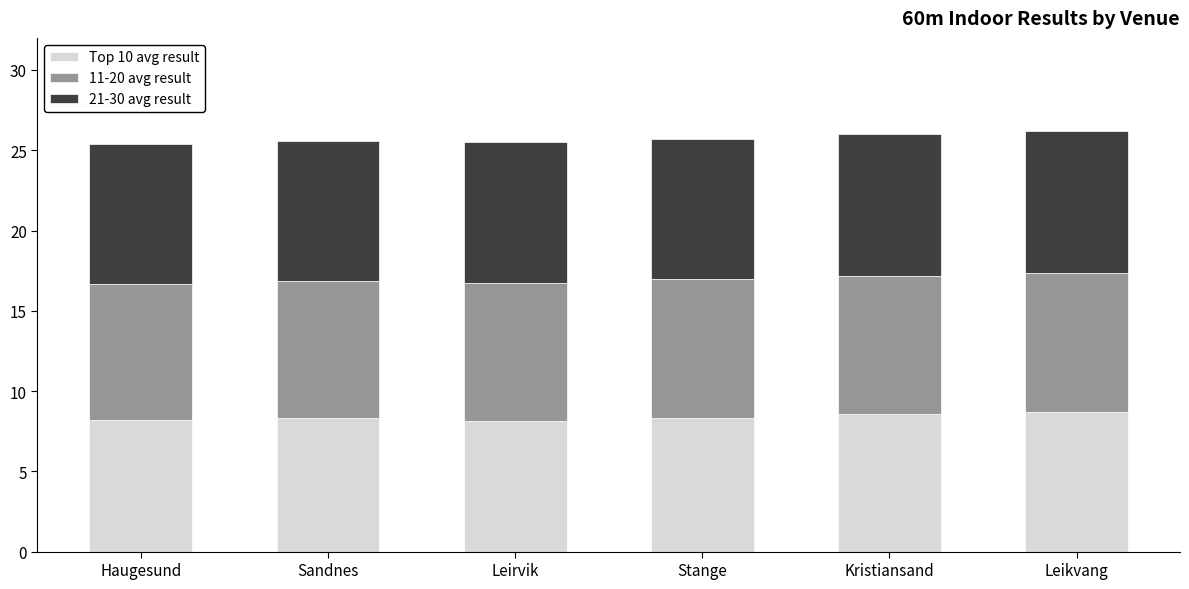

What is the sum of all Top 10 avg result values?

50.2